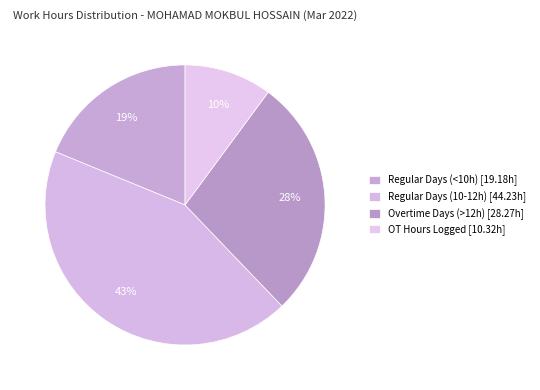

How many slices are in this pie chart?

4